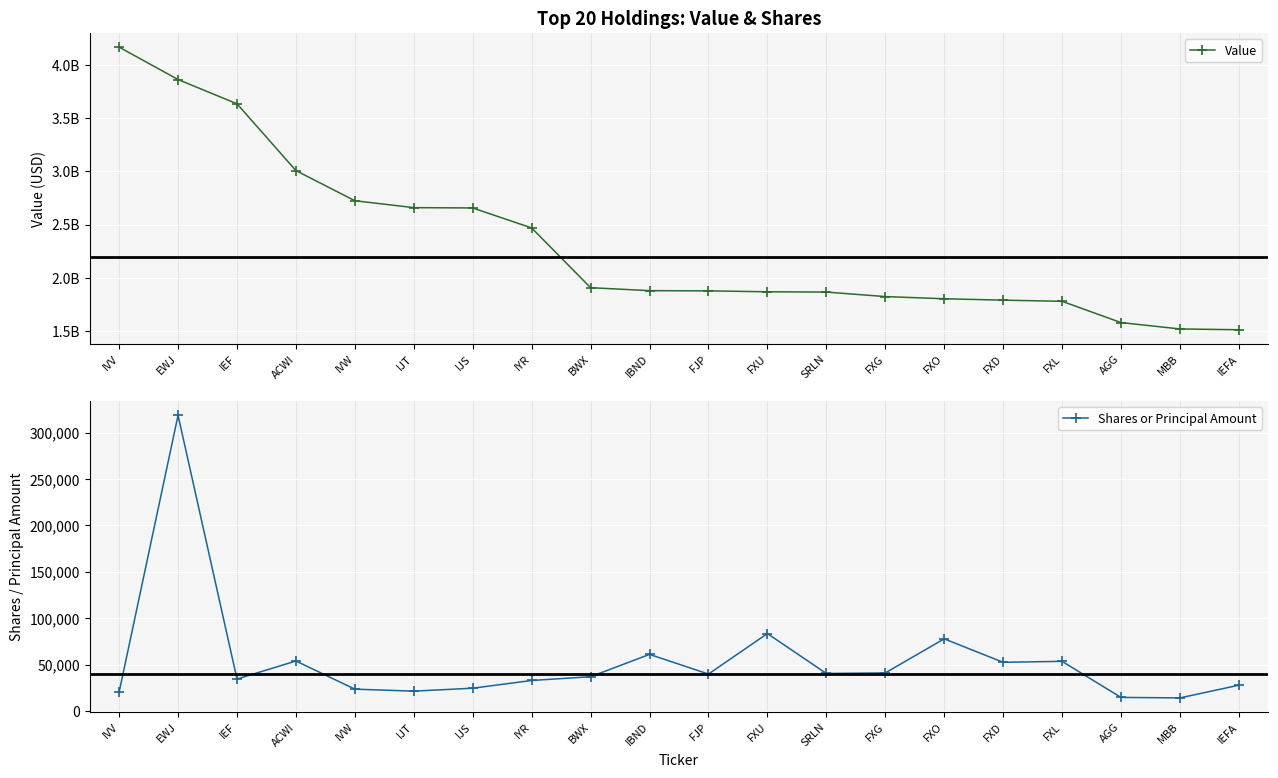

What is the total value across all series at FXG?

1823513023